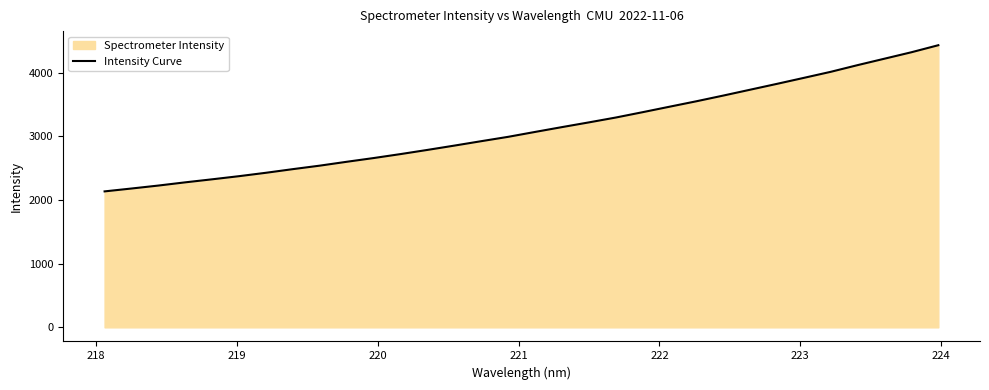

What is the maximum value shown in the chart?

4434.8